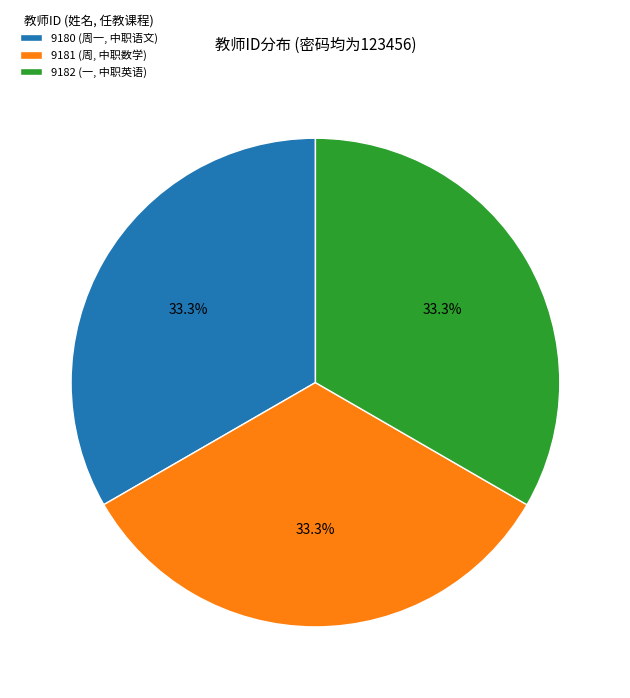

Is there a majority slice in this chart?

No